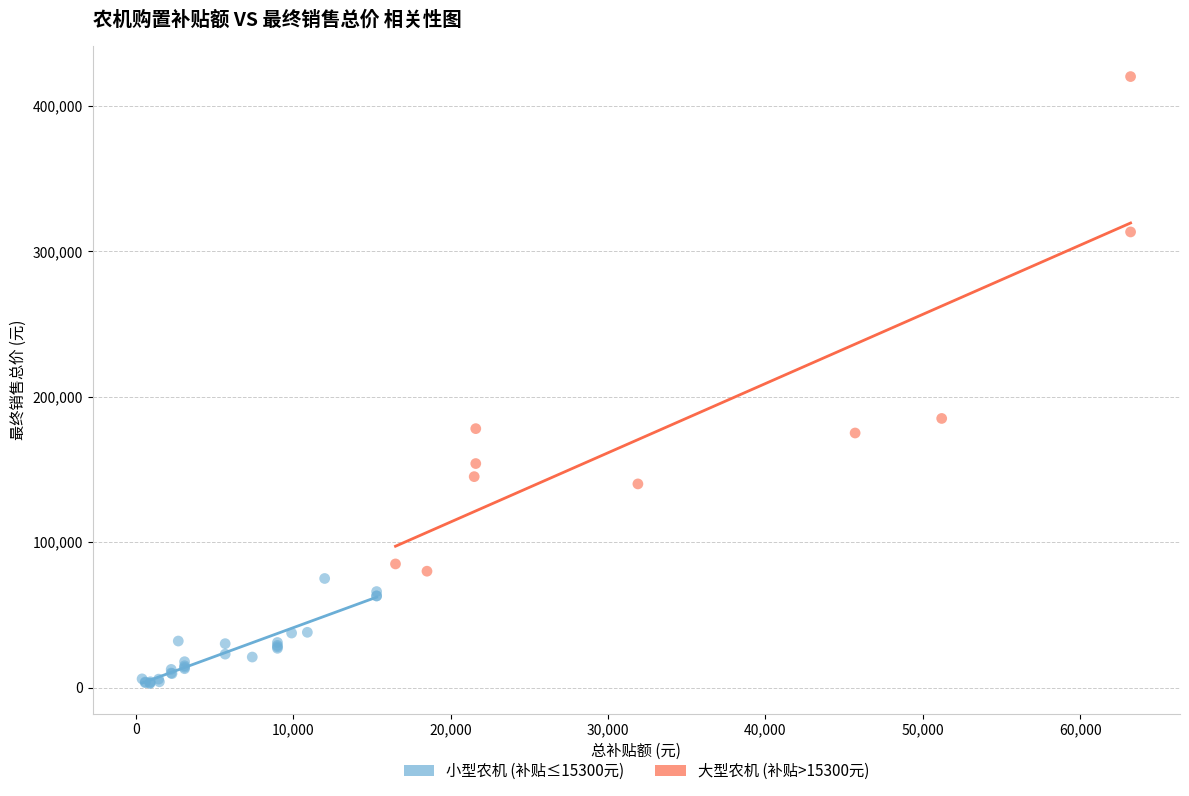

Which series reaches the minimum Y coordinate?

小型农机 (补贴≤15300元)